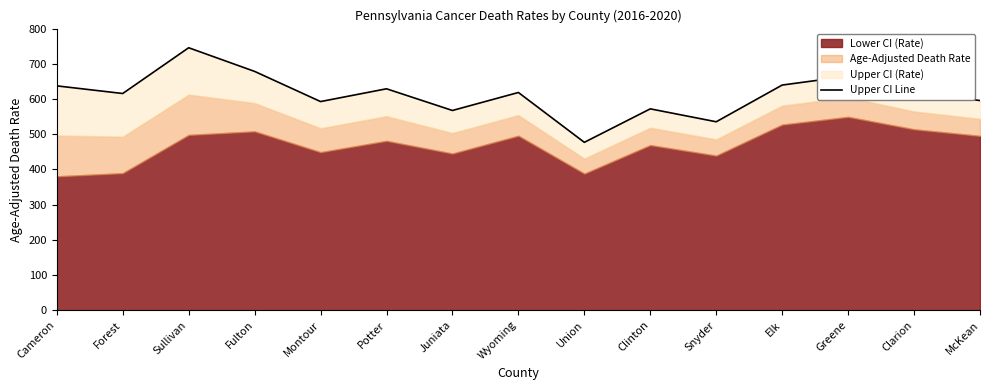

What is the value of the 12th point from the left?

639.6